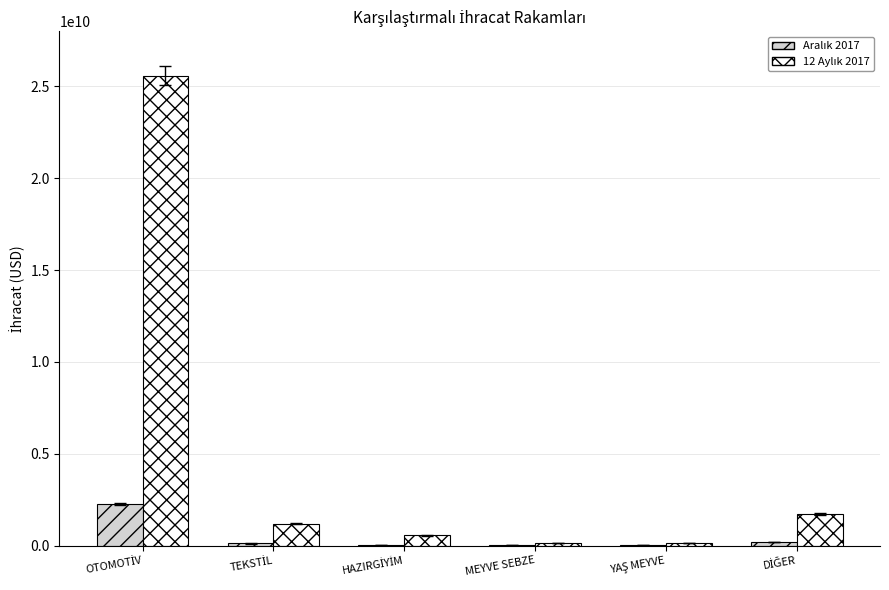

Between OTOMOTİV and YAŞ MEYVE, which series saw the biggest shift?

12 Aylık 2017